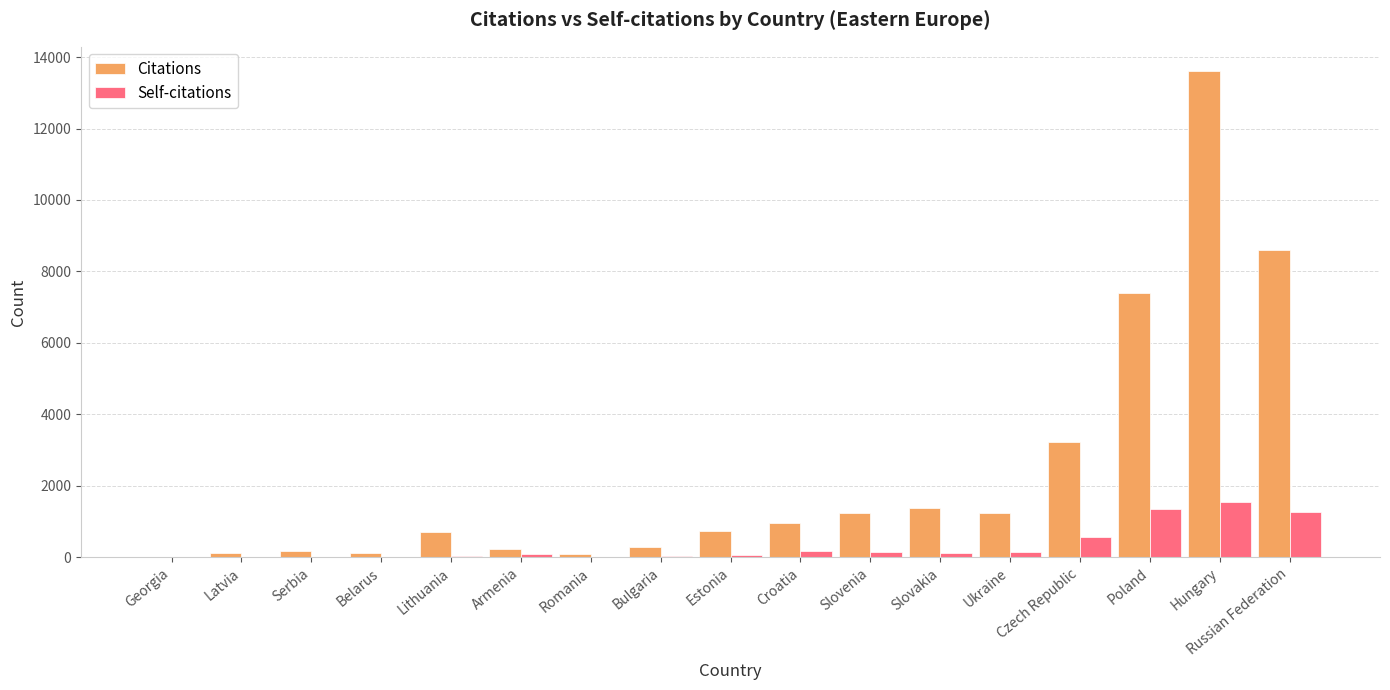

At which category is the sum across all series the highest?

Hungary